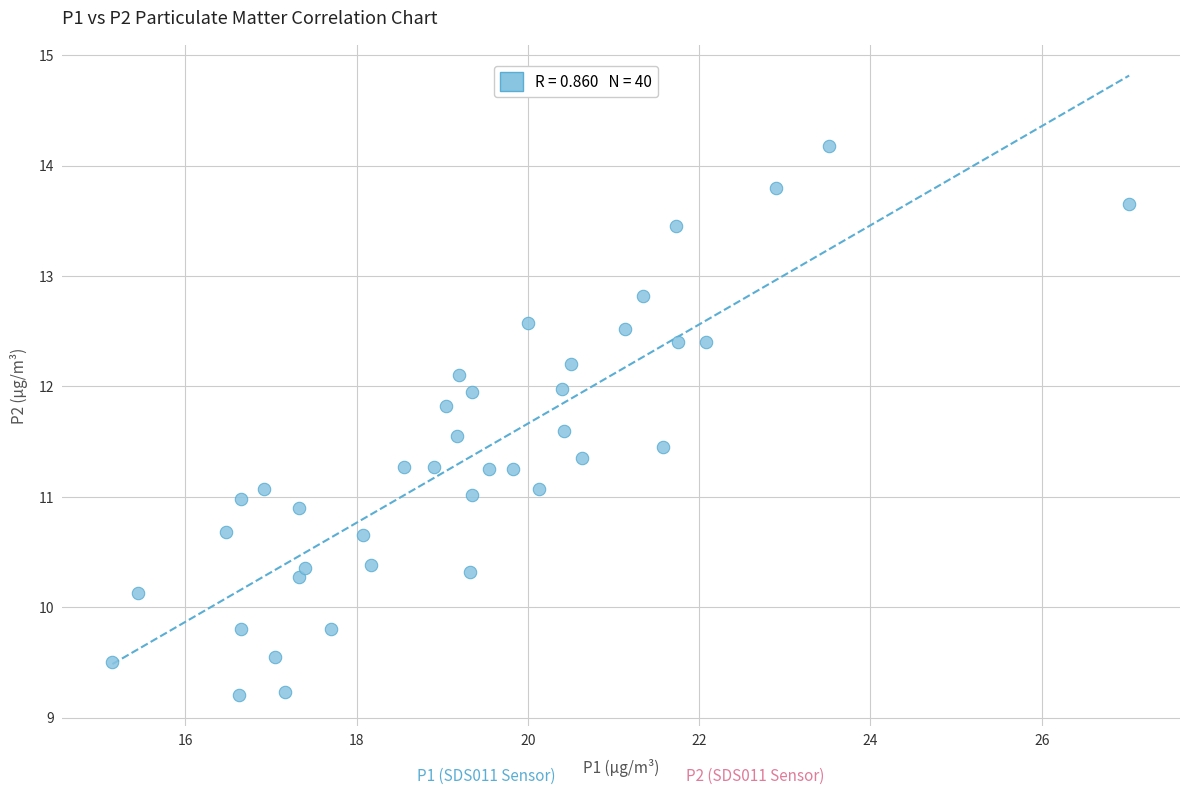

What is the range of X values (max minus min)?

11.9